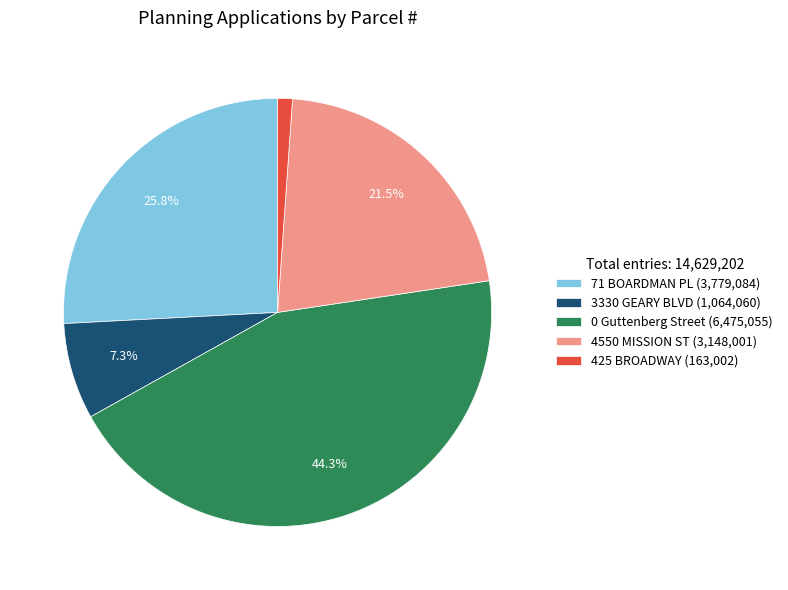

Does 4550 MISSION ST account for over 50% of the chart?

No